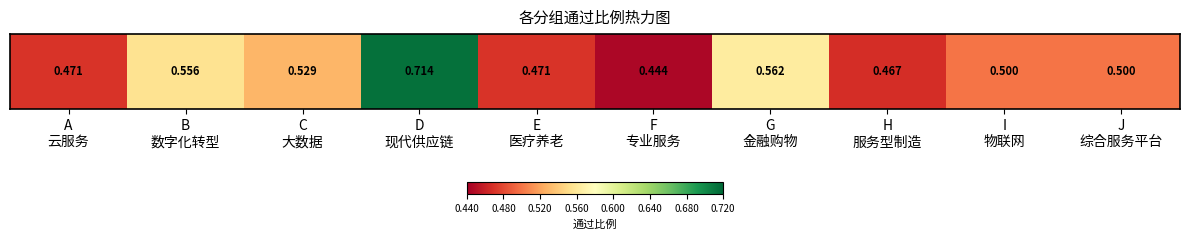

List the labels in order of value, smallest first.

F
专业服务, H
服务型制造, A
云服务, E
医疗养老, I
物联网, J
综合服务平台, C
大数据, B
数字化转型, G
金融购物, D
现代供应链